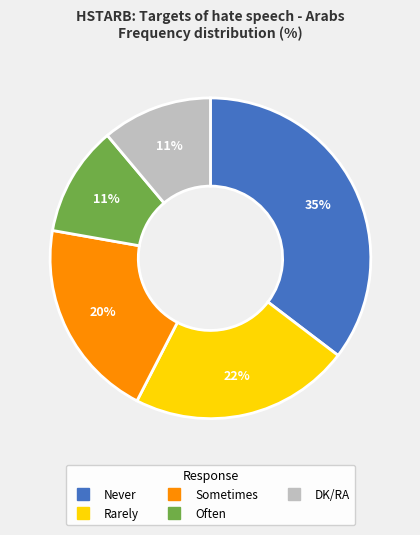

To the nearest percent, what percentage of the pie is DK/RA?

11%